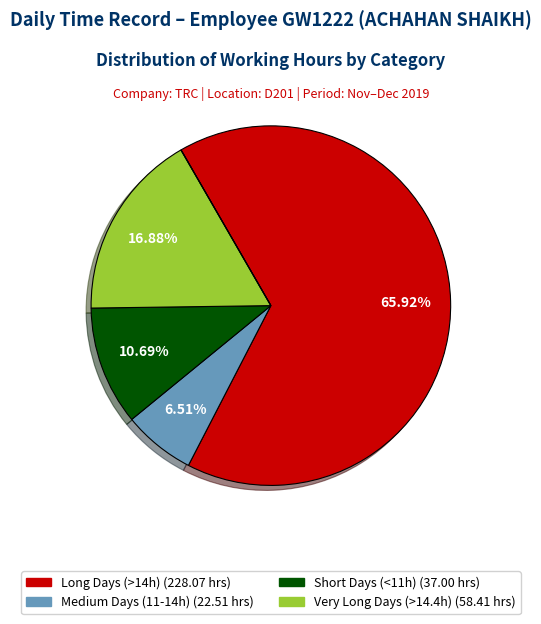

Is there any slice that represents more than half of the pie?

Yes